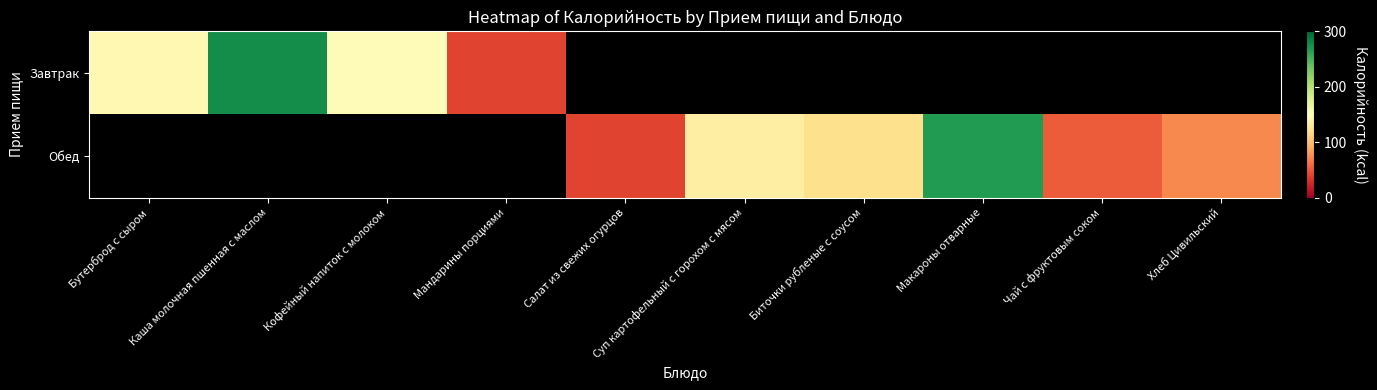

Rank the series by their average value, from highest to lowest.

Завтрак, Обед